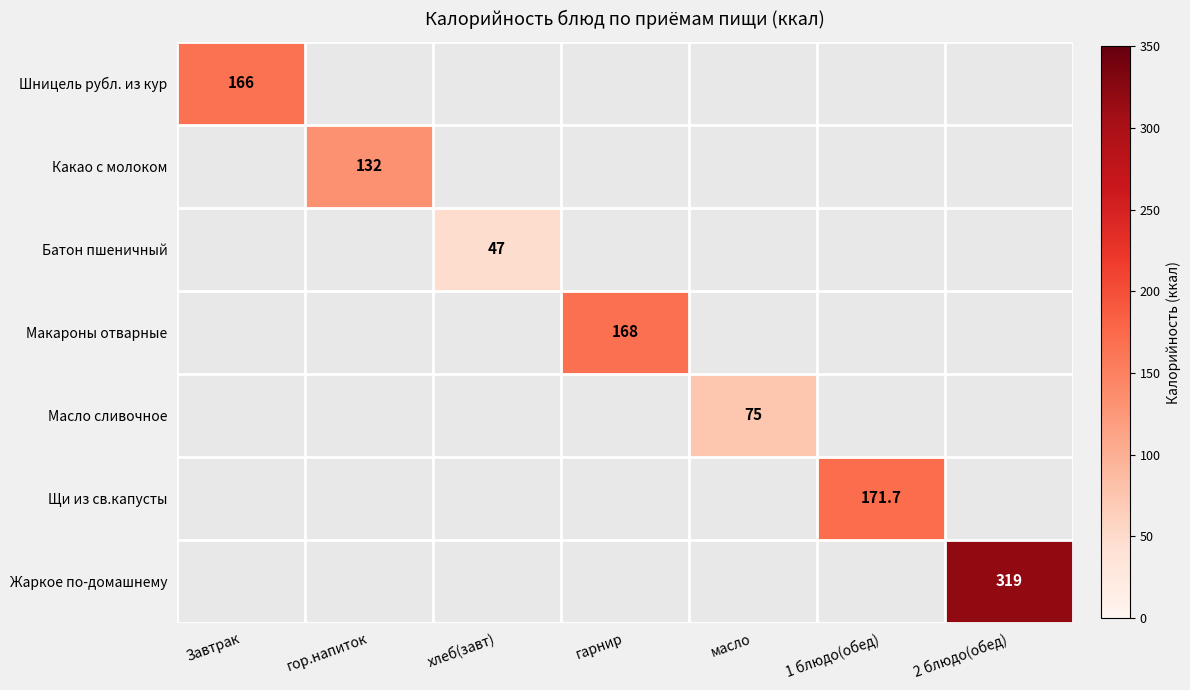

True or false: Какао с молоком has a value of 67.9 at гор.напиток.

False